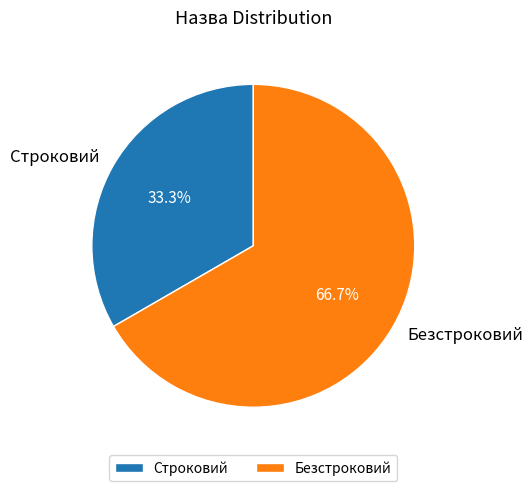

To the nearest percent, what is the difference between the Безстроковий and Строковий slice percentages?

33%